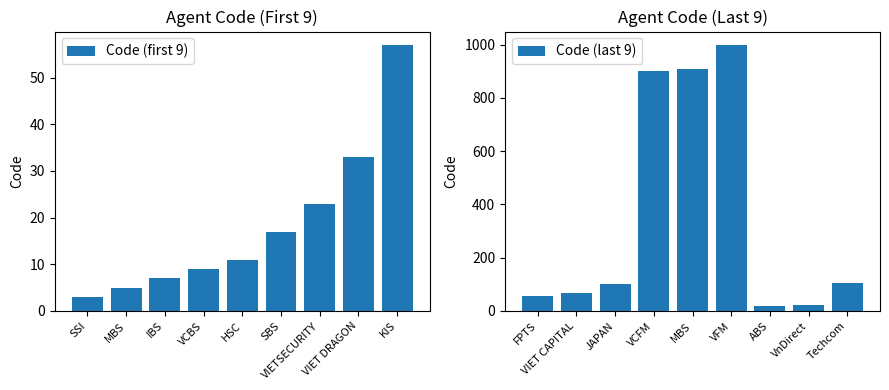

What is the value of the Code (first 9) bar at the 4th from the left?

9